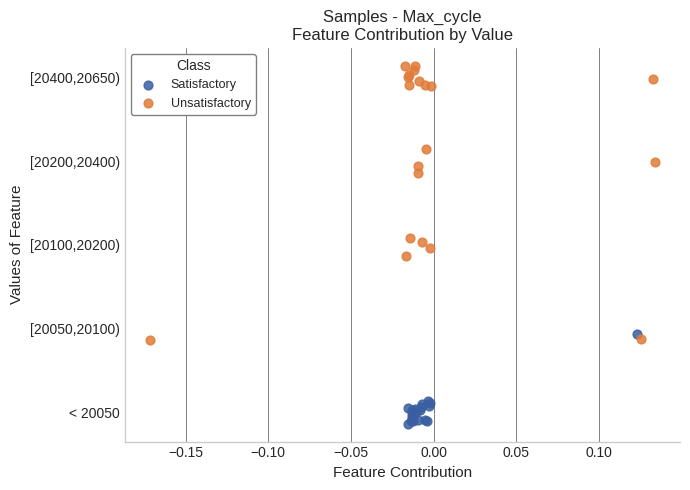

Which series reaches the minimum Y coordinate?

Satisfactory